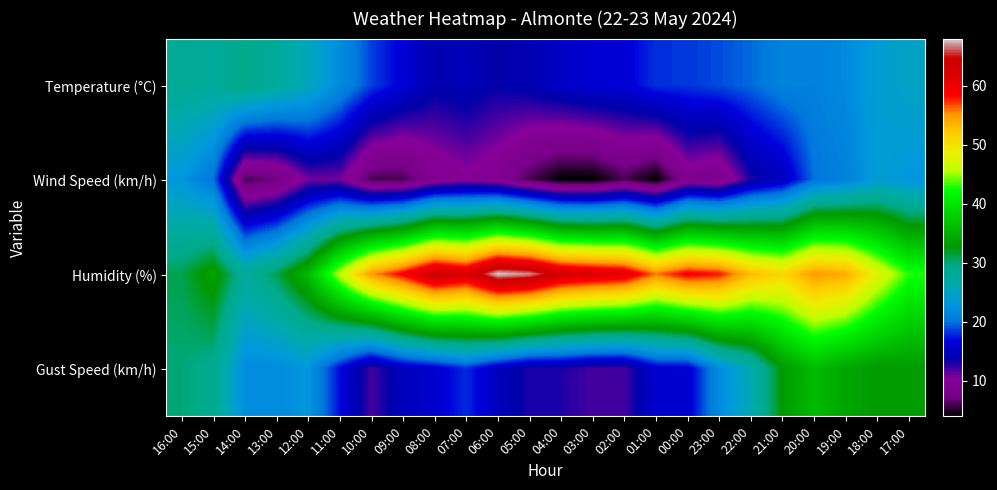

At which category is the sum across all series the highest?

20:00